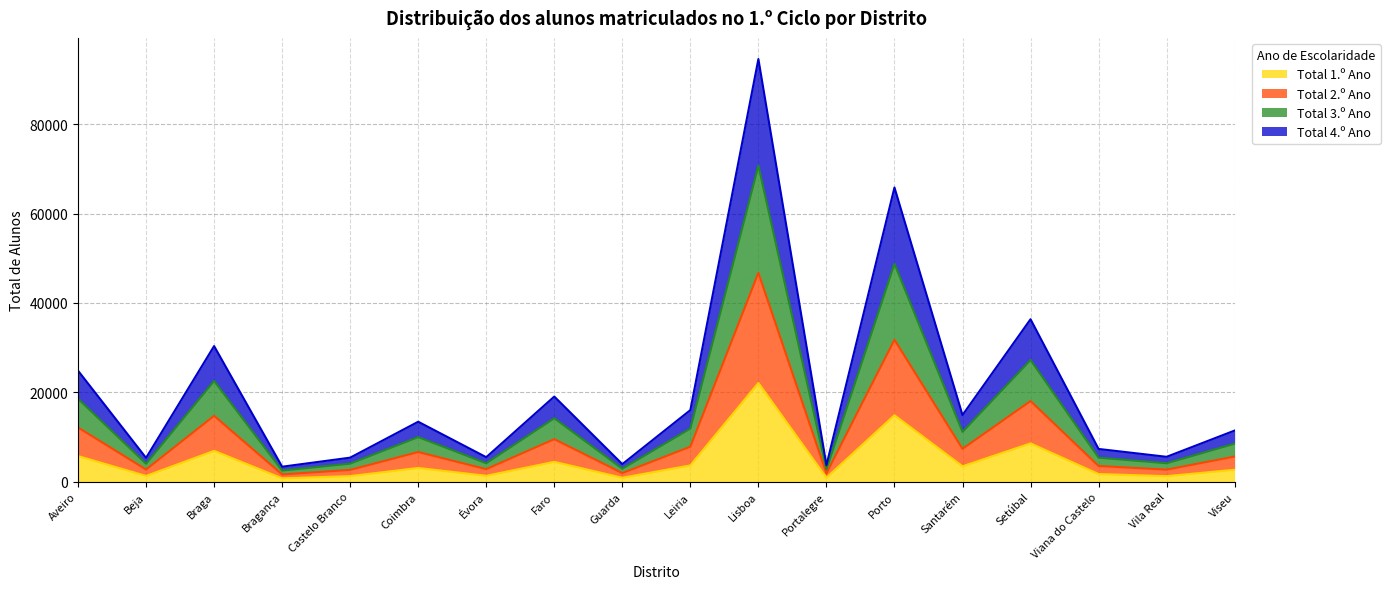

At which category is the sum across all series the highest?

Lisboa